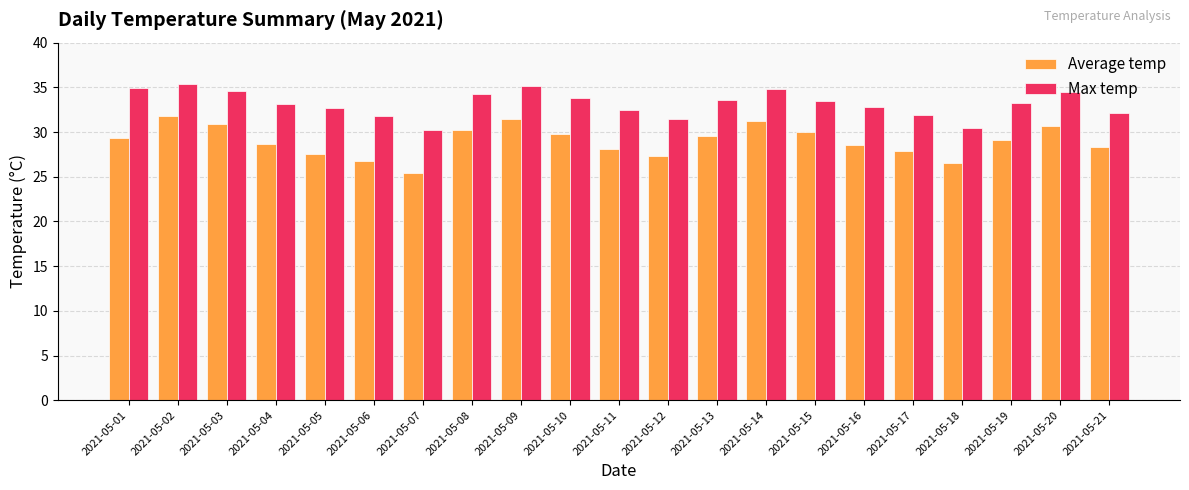

What is the maximum value shown in the chart?

35.4